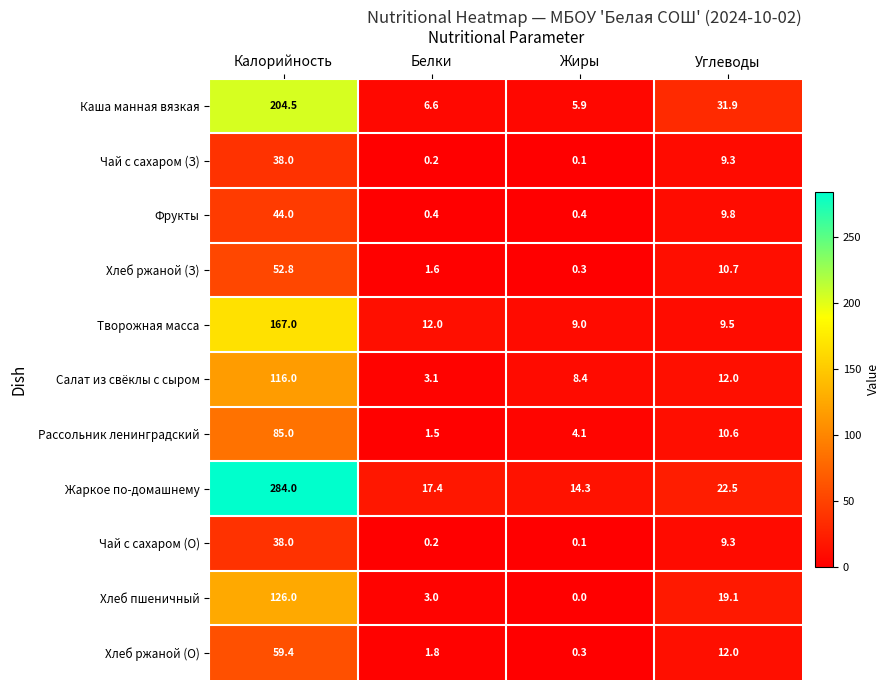

Which series has the widest spread of values?

Жаркое по-домашнему